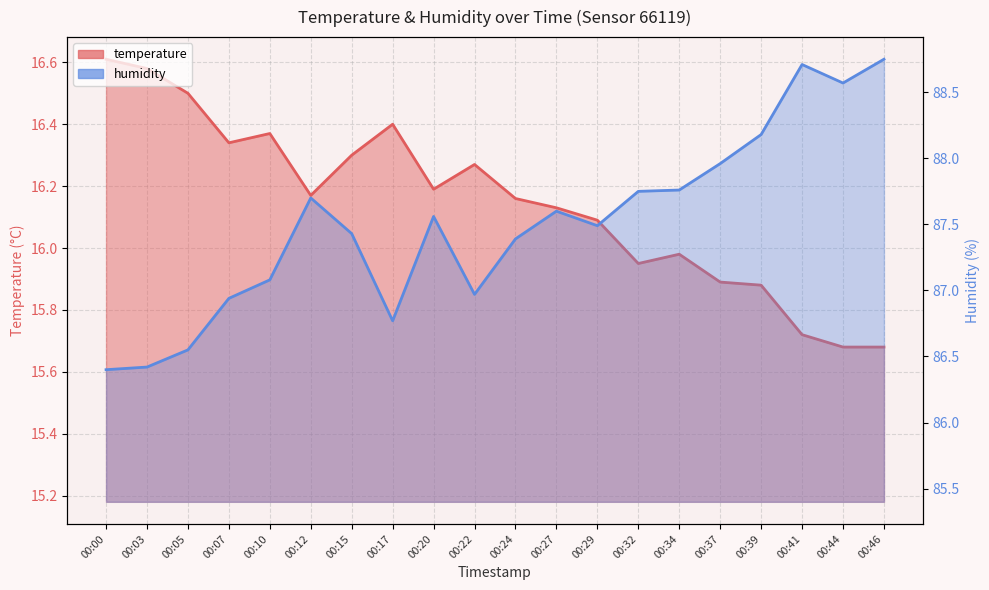

What is the value of the temperature point at the 12th from the left?

16.1